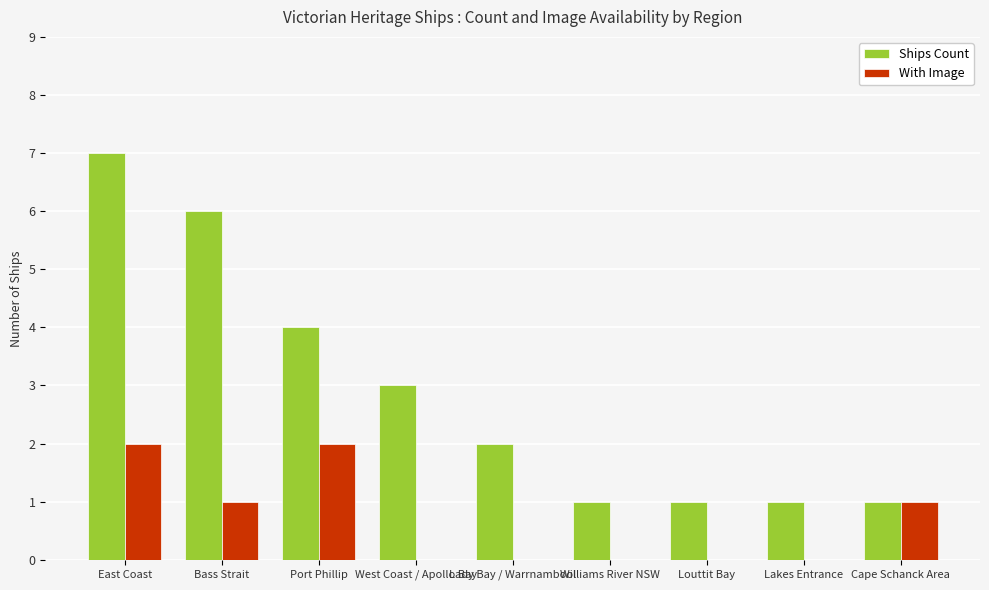

At which label does Ships Count first exceed 2?

East Coast